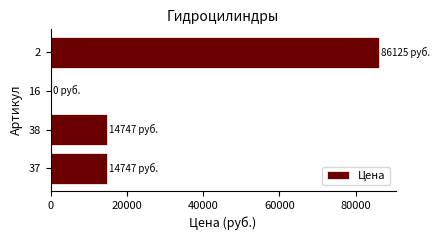

What is the sum of all values?

115619